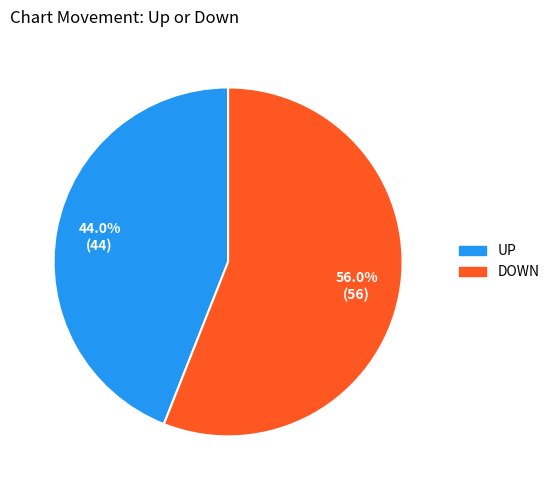

To the nearest percent, what is the average slice percentage?

50%